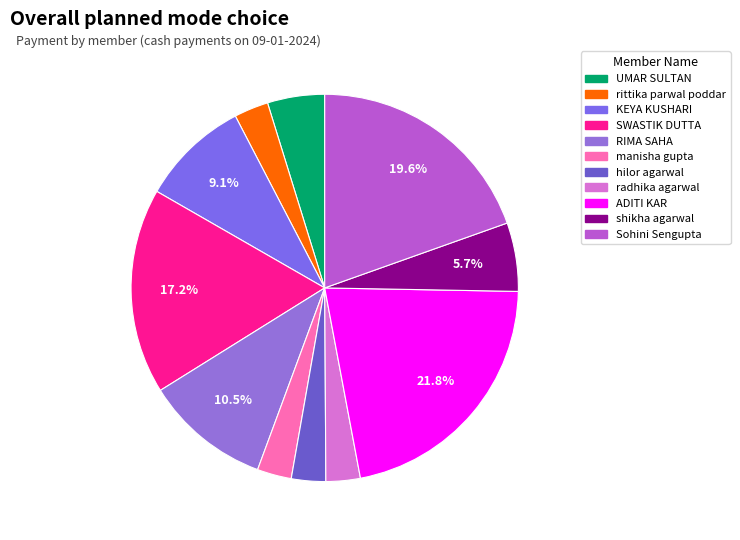

Does manisha gupta account for over 50% of the chart?

No